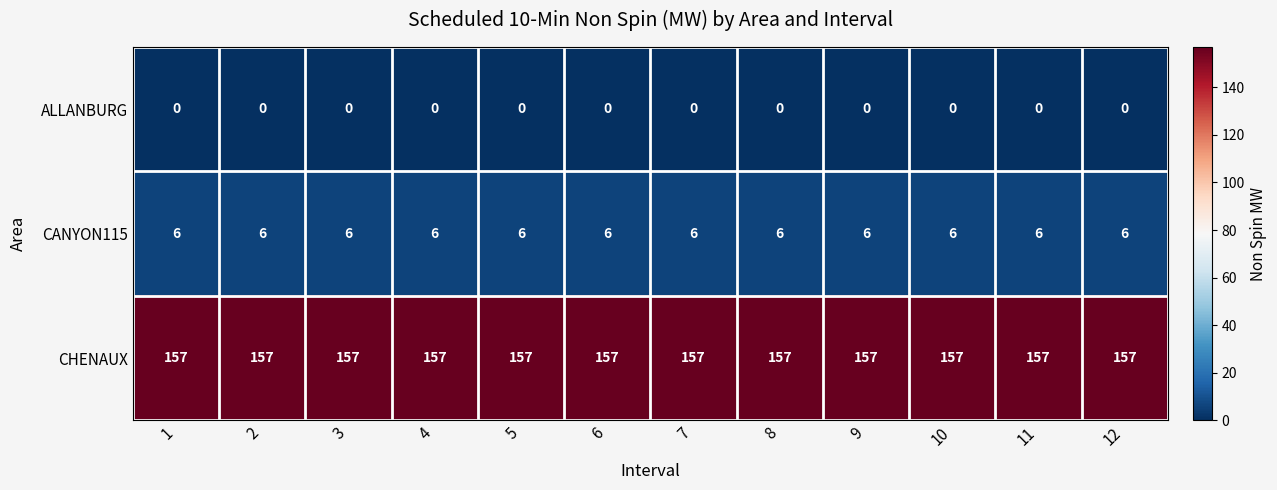

The ALLANBURG series shows 0 at 2. True or false?

True